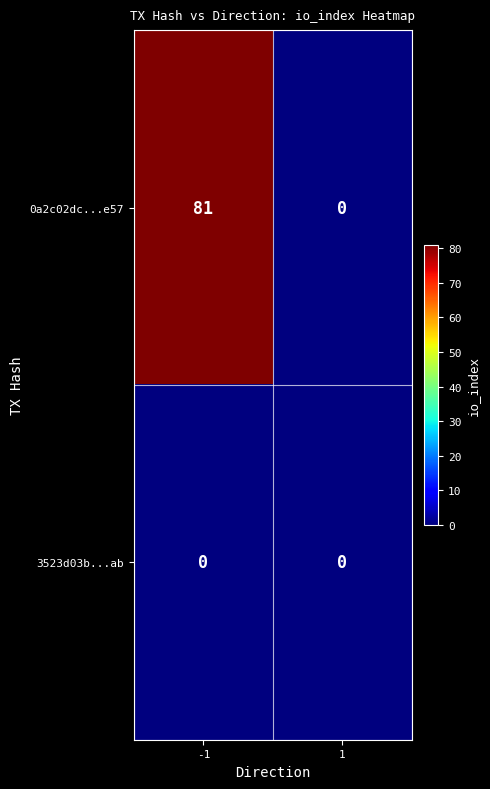

True or false: 3523d03b...ab has a value of 0 at -1.

True